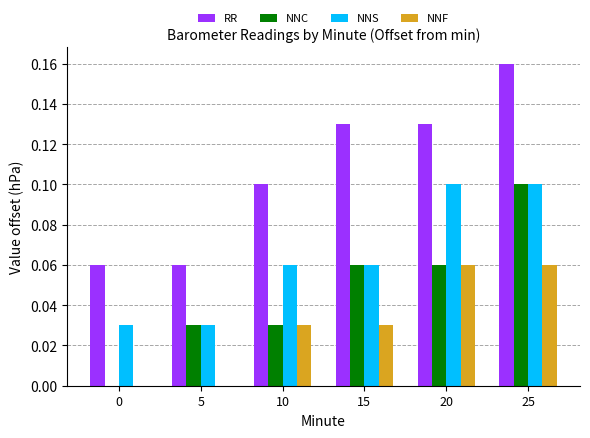

Which series has the largest total across all categories?

RR